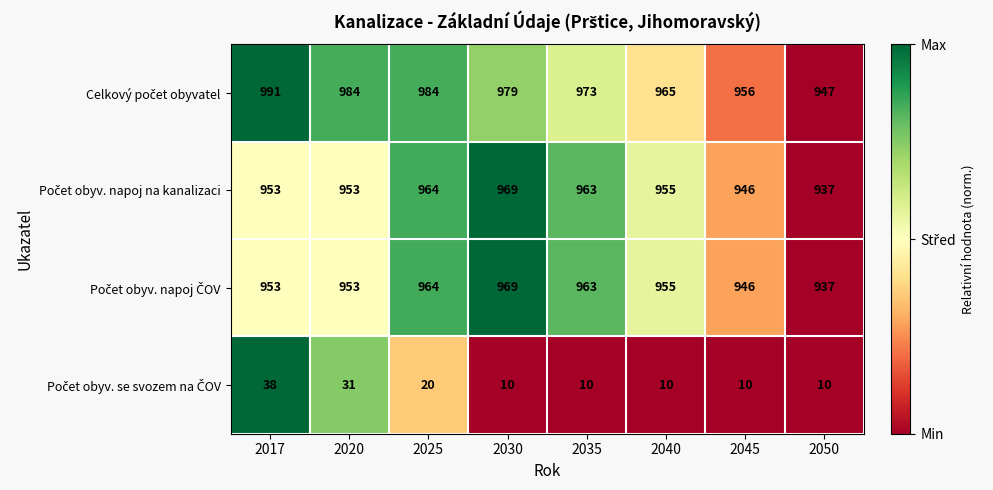

How many series are shown in this chart?

4